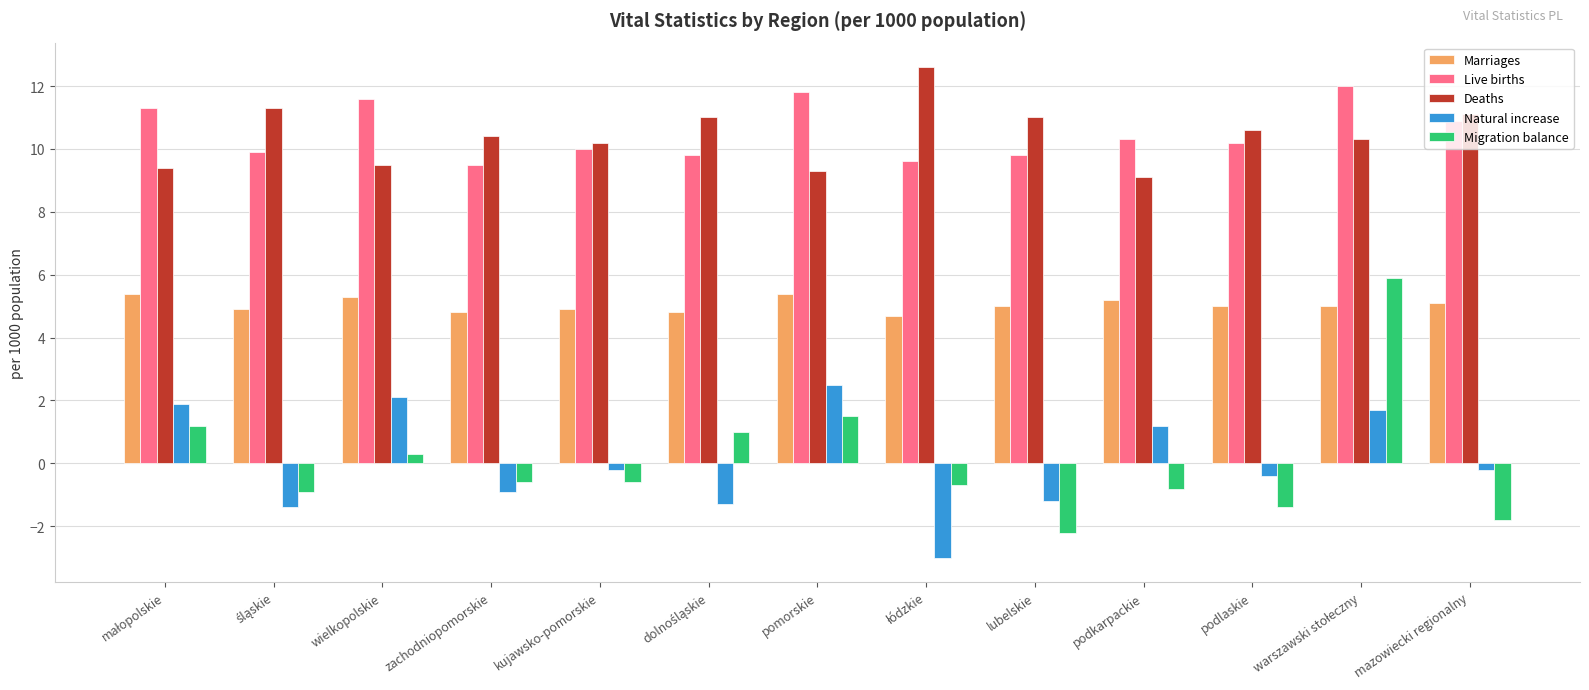

Between pomorskie and podkarpackie, which series saw the biggest shift?

Migration balance